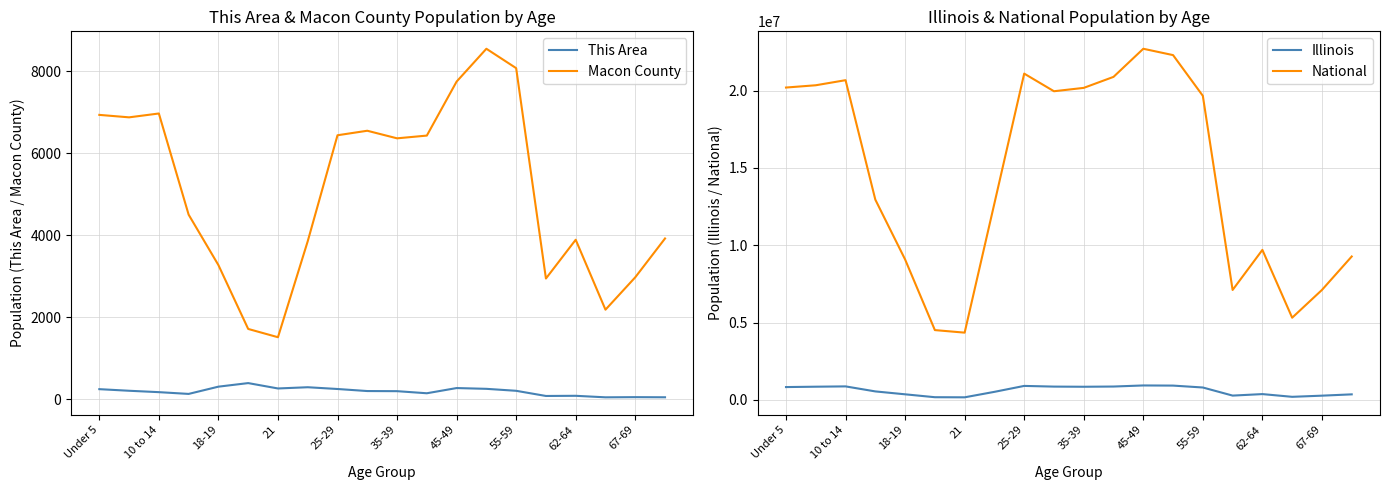

Is it true that National equals 10893119 at 15?

False